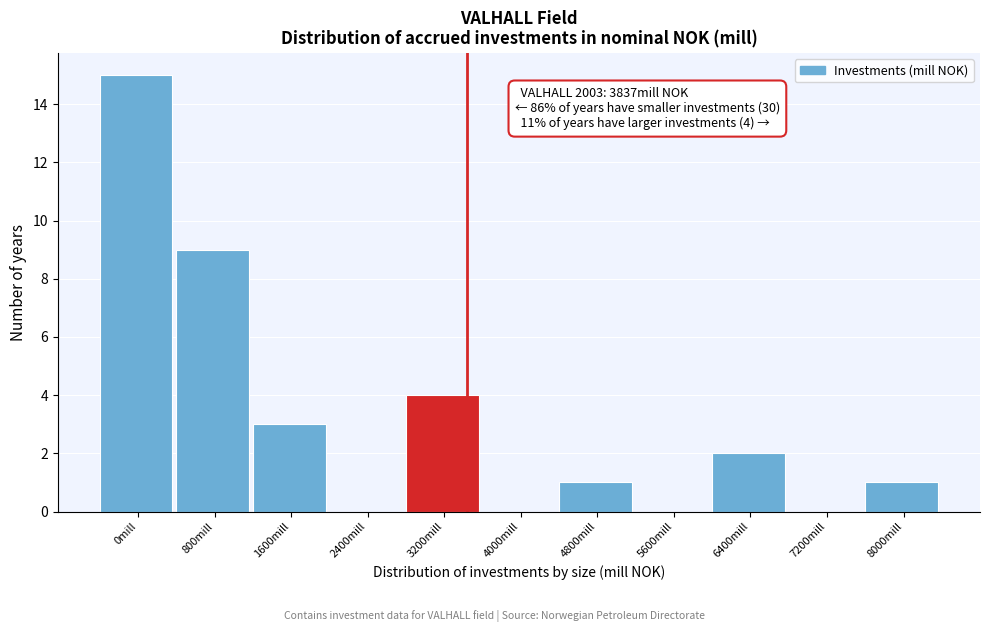

Reading right to left, list all the values displayed in this chart.

8000mill=1	7200mill=0	6400mill=2	5600mill=0	4800mill=1	4000mill=0	3200mill=4	2400mill=0	1600mill=3	800mill=9	0mill=15